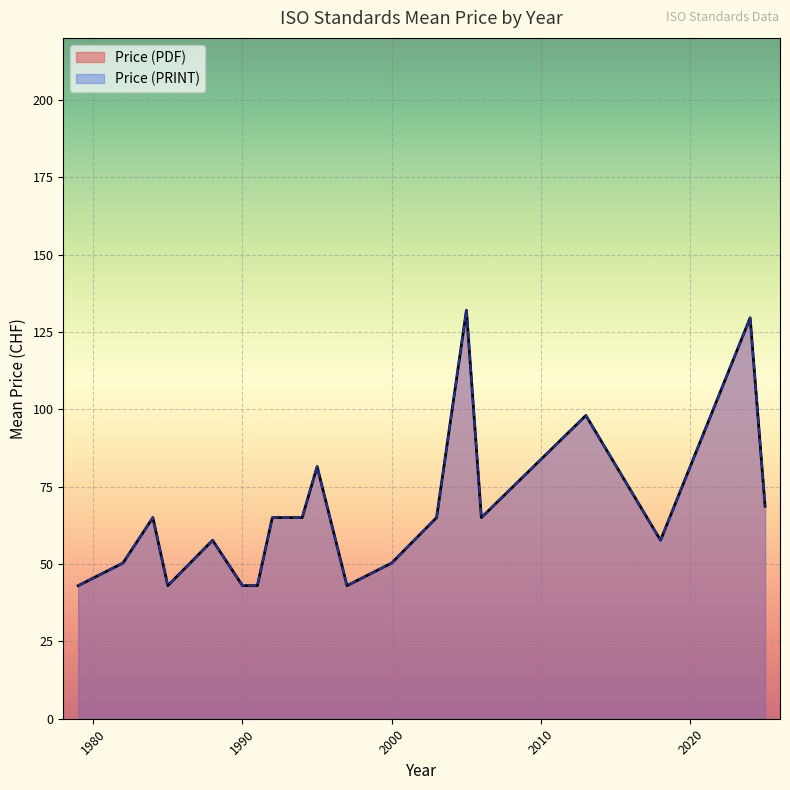

How many Price (PDF) values are between 65 and 132?

12